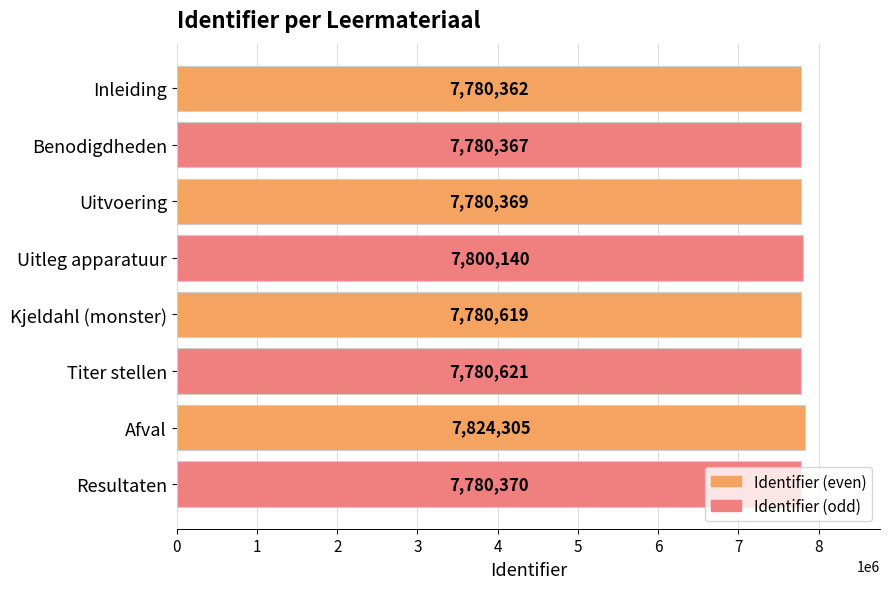

List the labels in order of value, largest first.

Afval, Uitleg apparatuur, Titer stellen, Kjeldahl (monster), Resultaten, Uitvoering, Benodigdheden, Inleiding